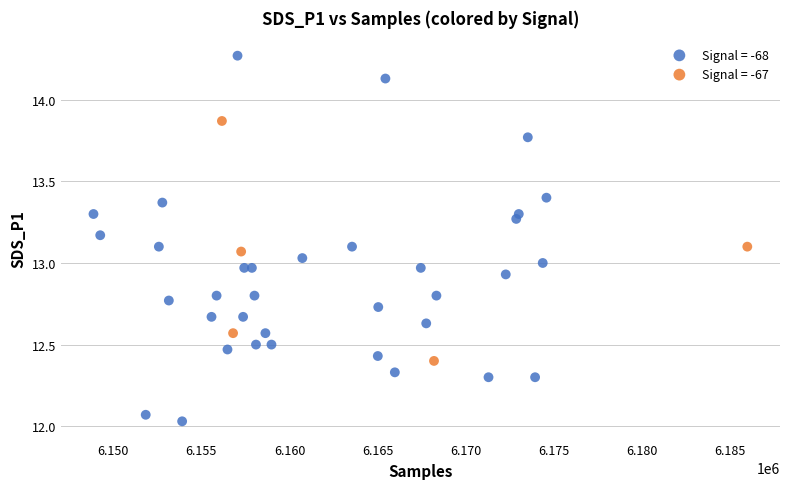

Which series has the widest spread of Y values?

Signal = -68